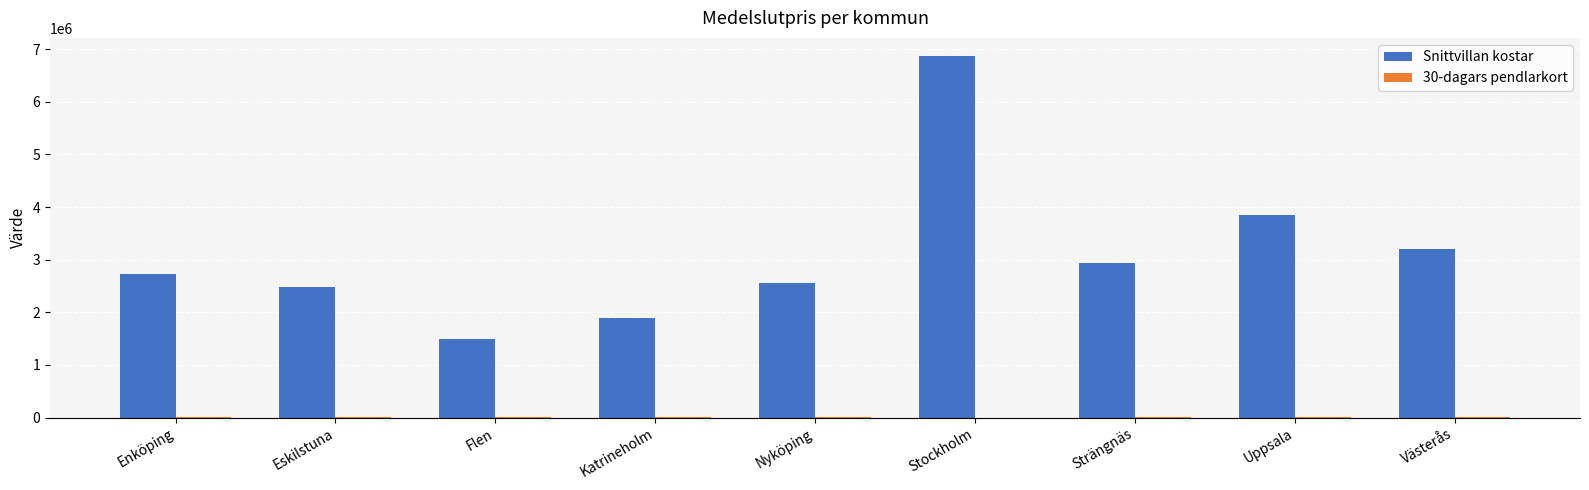

Between Uppsala and Västerås, which series saw the biggest shift?

Snittvillan kostar